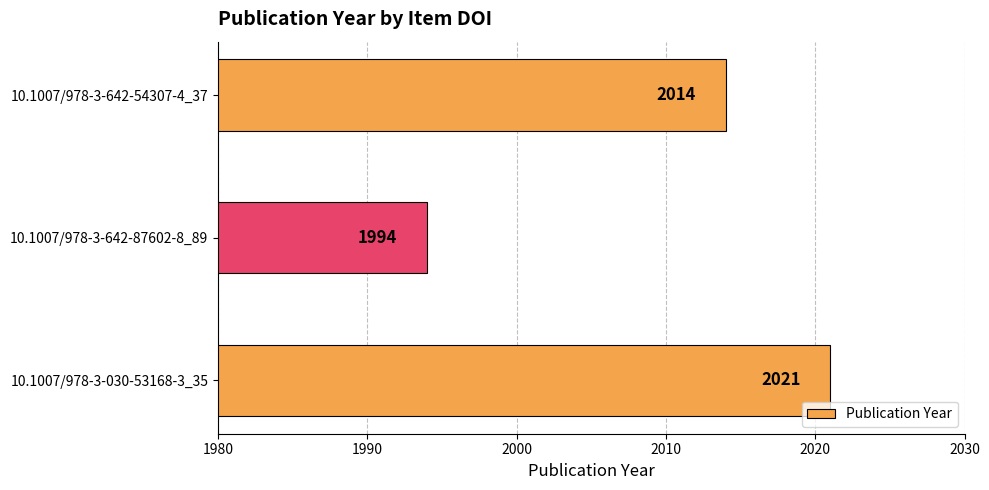

Reading bottom to top, what are all the values shown in this chart?

2021	1994	2014